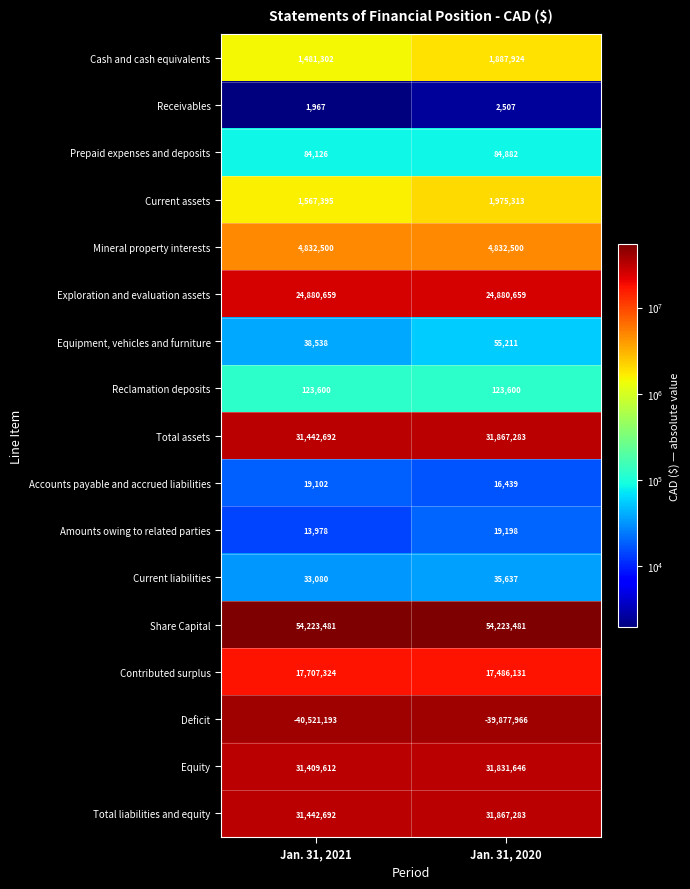

Which series has the largest range (max minus min)?

Deficit